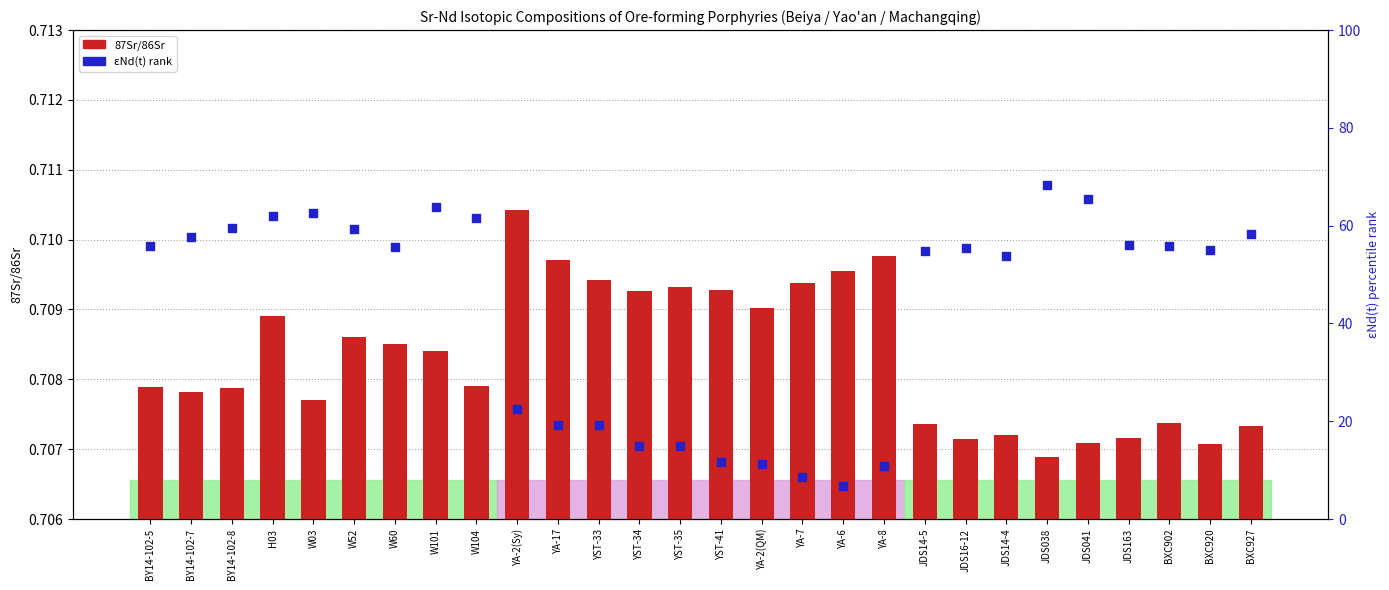

Is the value of εNd(t) percentile rank at JDS163 greater than the value of 87Sr/86Sr at YST-35?

Yes